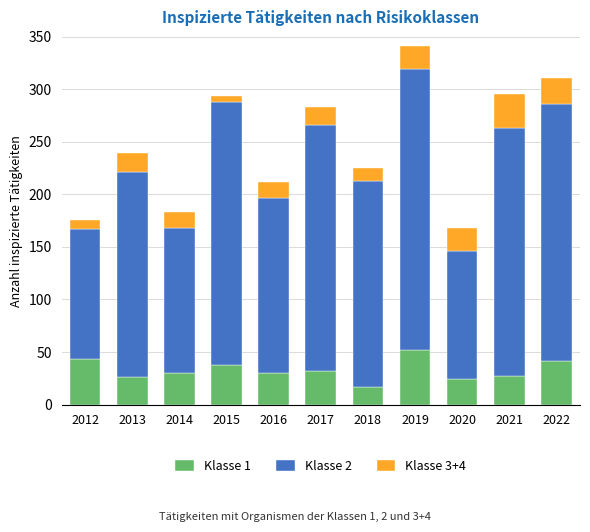

At which category is the sum across all series the highest?

2019